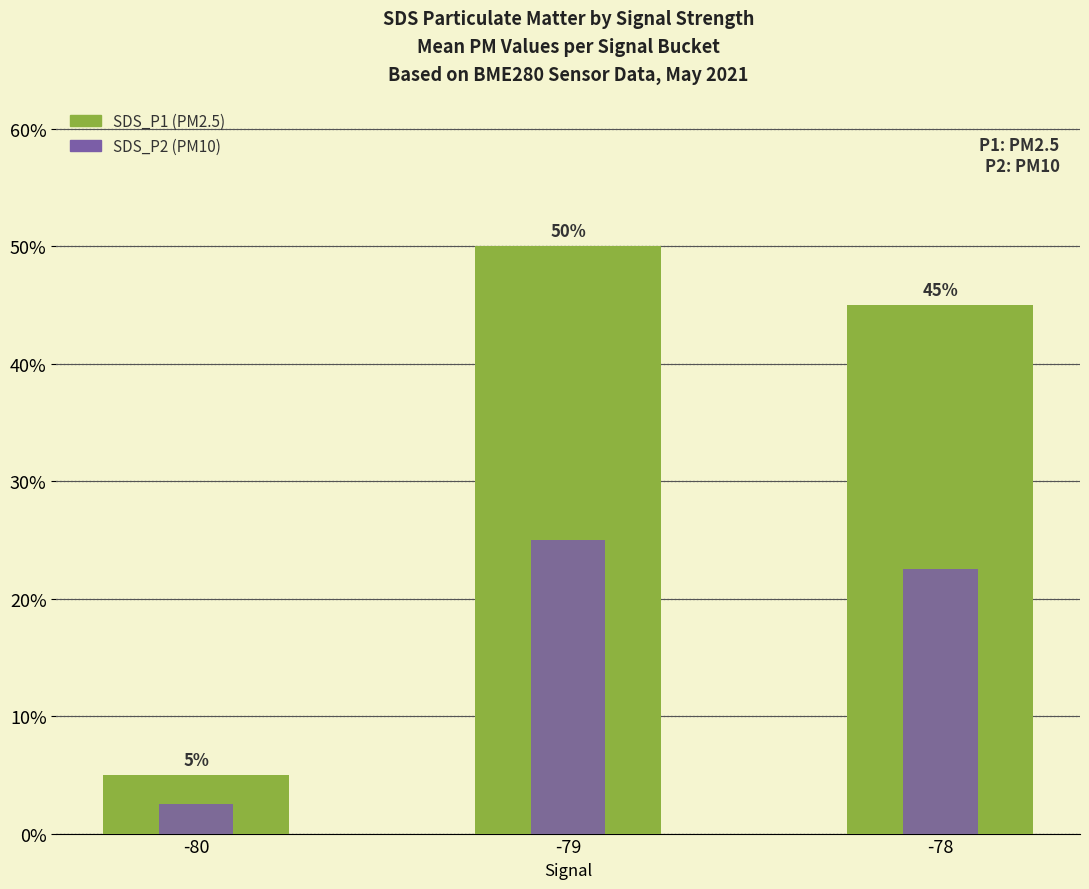

Between -80 and -79, which series saw the biggest shift?

SDS_P1